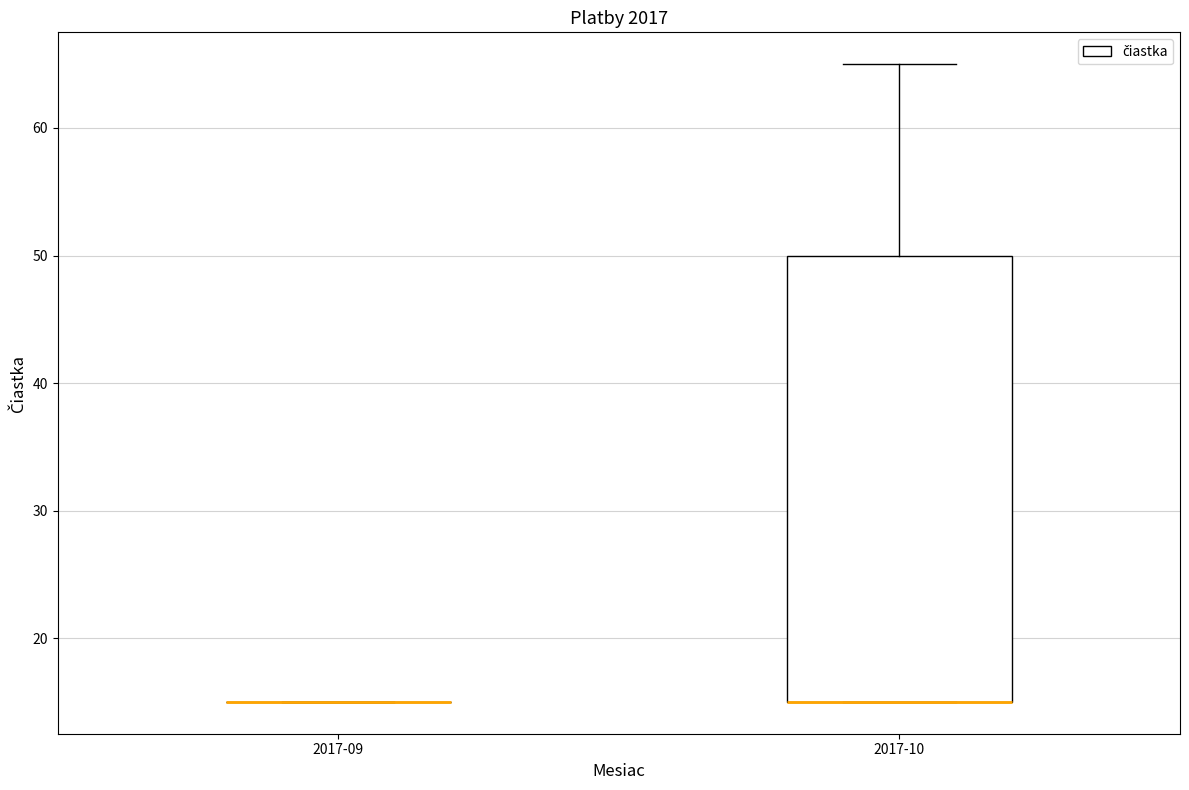

Reading left to right, read every box against the y-axis: the position of its median line, the range the box covers, and the ends of its whiskers. The values are not printed on the chart, so give them approximately, as read against the axis.

2017-09: box collapsed to a line at 15, whiskers 15 to 15
2017-10: median 15 (drawn on the box's lower edge), box 15 to 50, whiskers 15 to 65